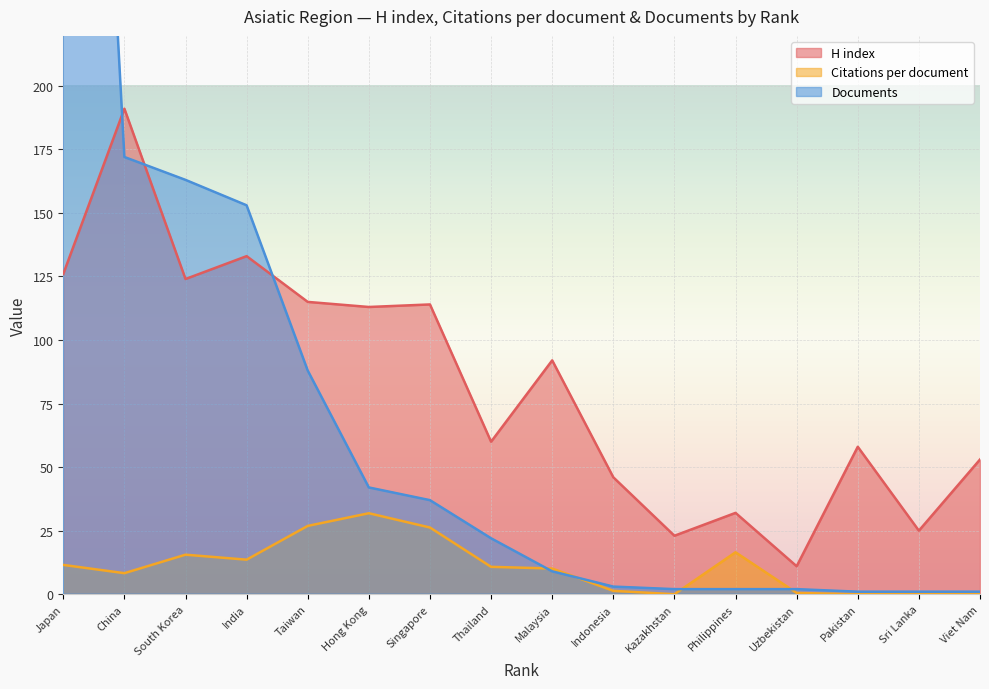

What is the highest value of the Citations per document series?

31.9